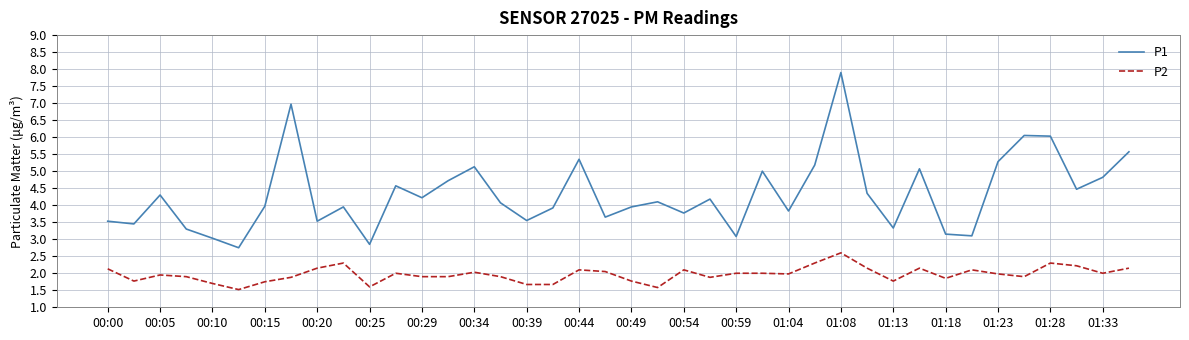

Which series has the largest range (max minus min)?

P1